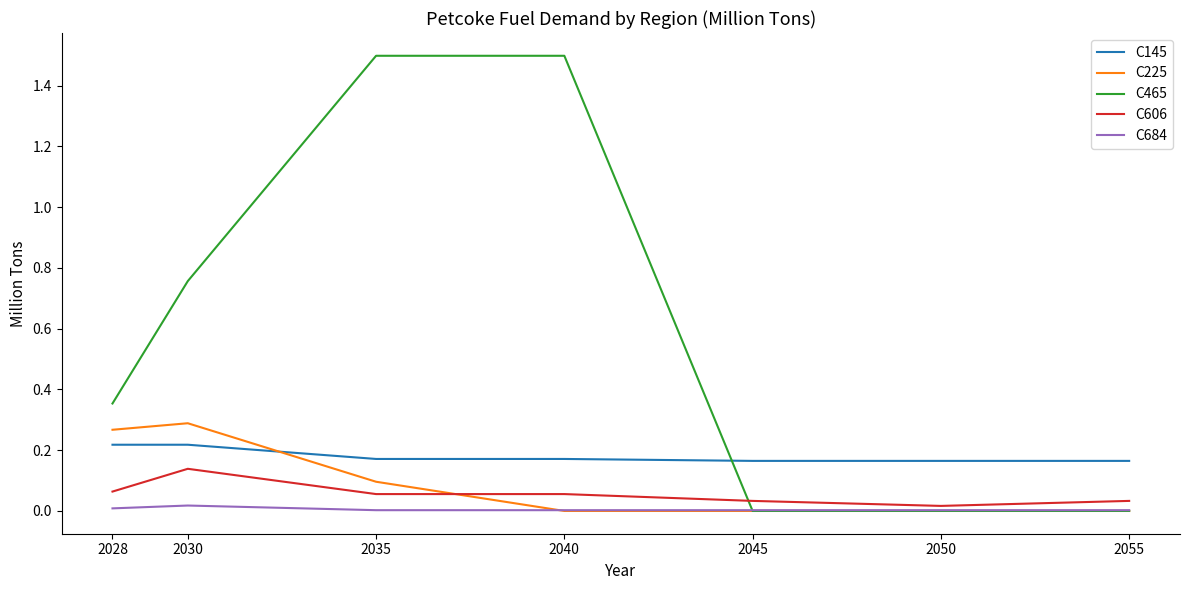

Between 2030 and 2035, which series saw the biggest shift?

C465